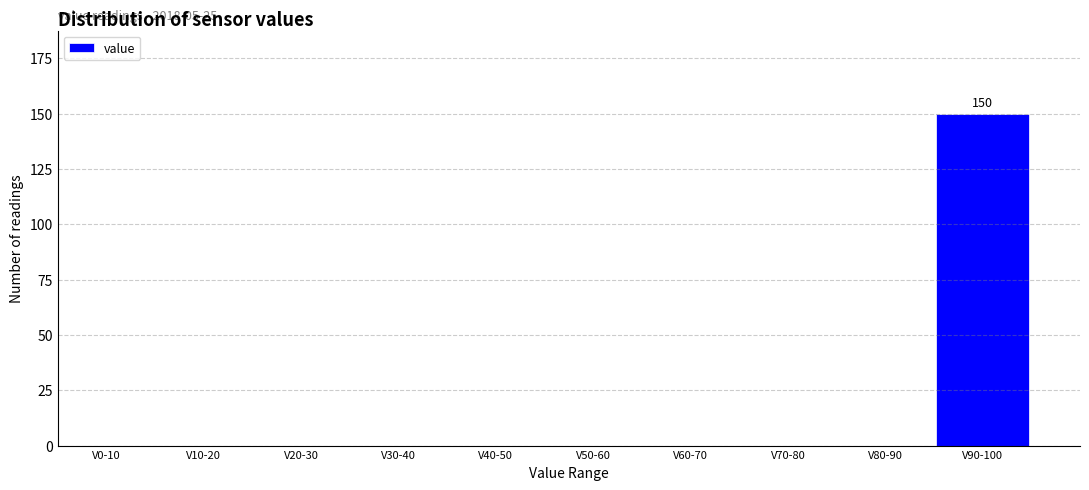

Reading right to left, extract all data points from this chart.

V90-100=150	V80-90=0	V70-80=0	V60-70=0	V50-60=0	V40-50=0	V30-40=0	V20-30=0	V10-20=0	V0-10=0